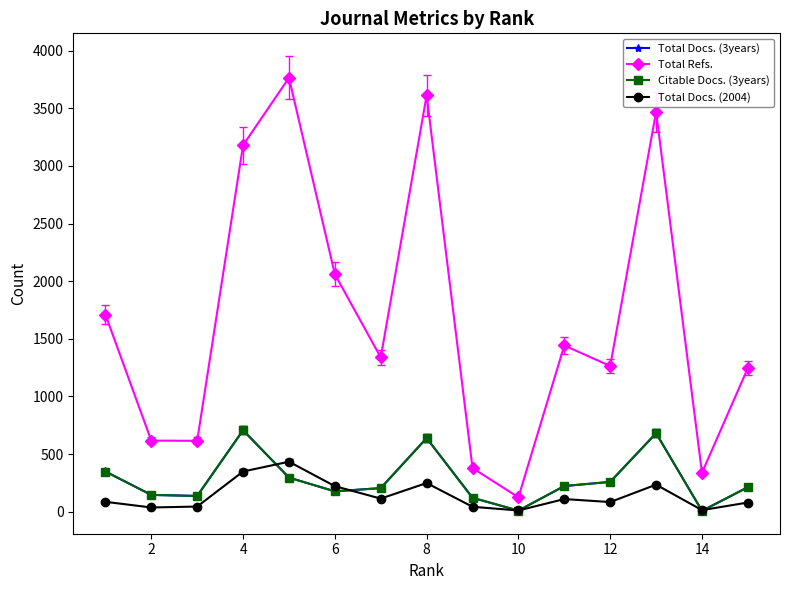

What is the lowest value of the Total Refs. series?

125